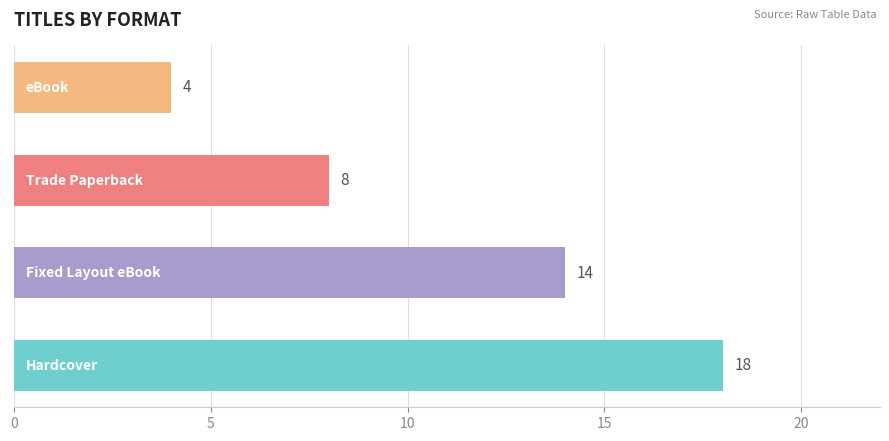

Reading bottom to top, list all the values displayed in this chart.

18	14	8	4